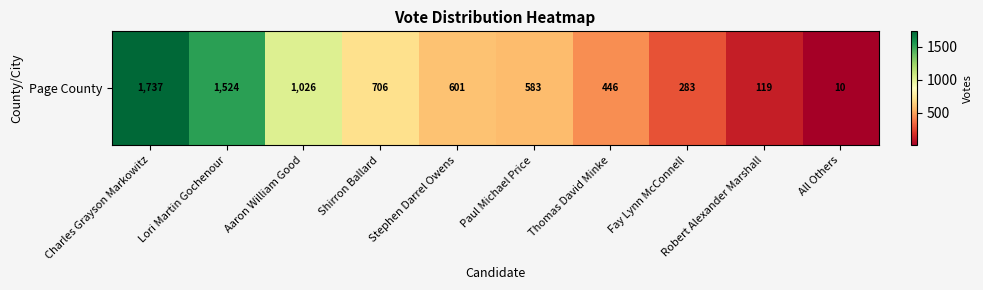

Which has a higher value, Fay Lynn McConnell or Robert Alexander Marshall?

Fay Lynn McConnell